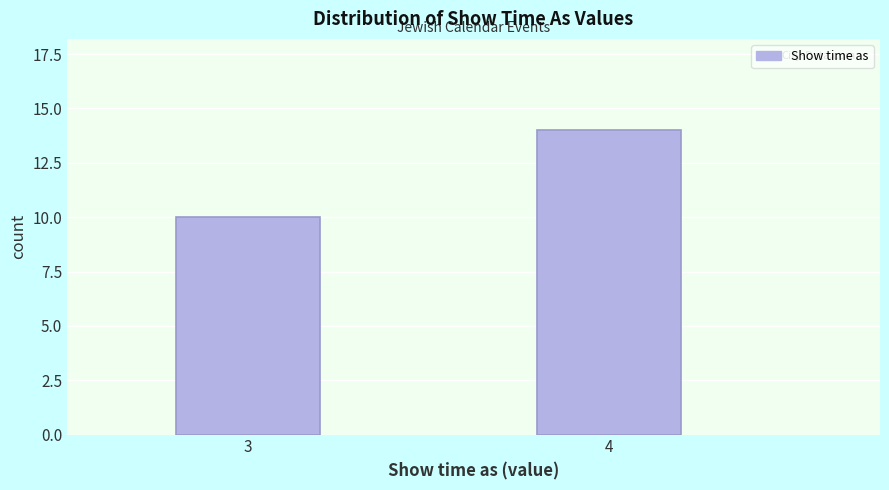

Reading right to left, extract all data points from this chart.

14	10